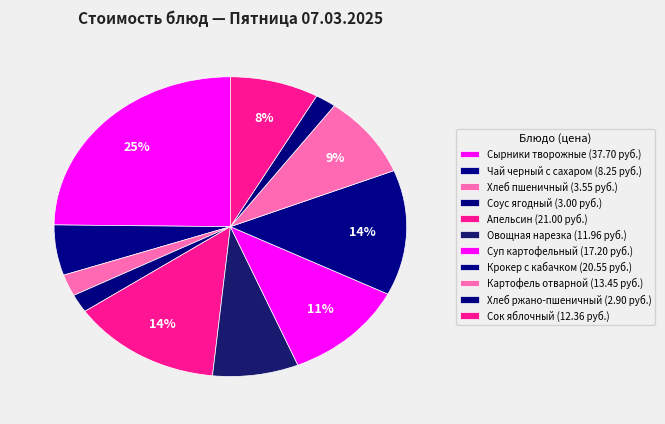

Approximately how many times larger is the value at Сырники творожные compared to Чай черный с сахаром?

4.6